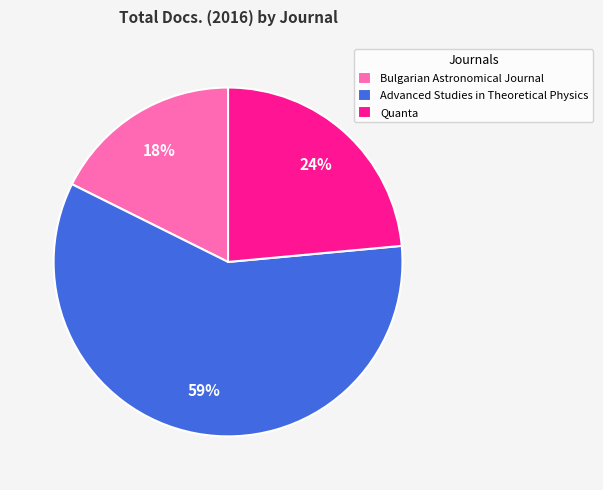

Count the number of slices in the pie.

3